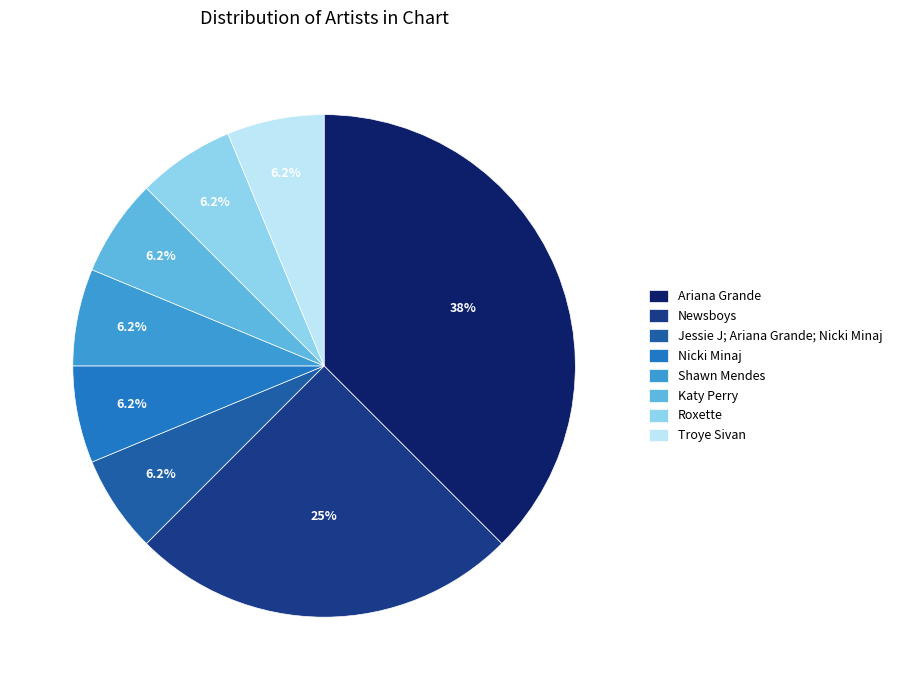

How many segments does this pie chart have?

8